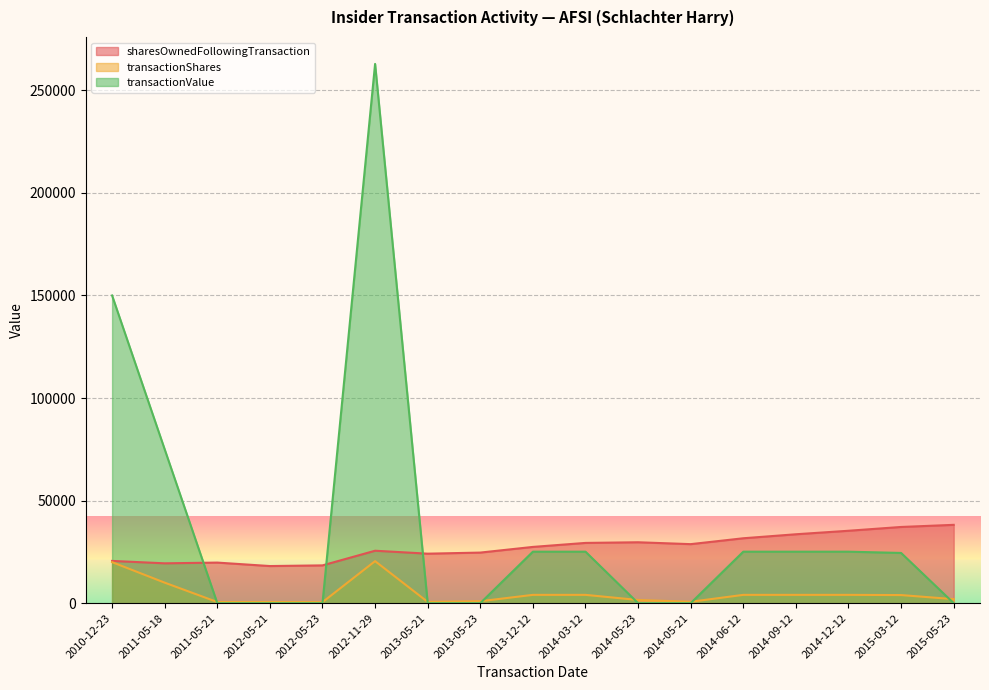

Which series has the widest spread of values?

transactionValue